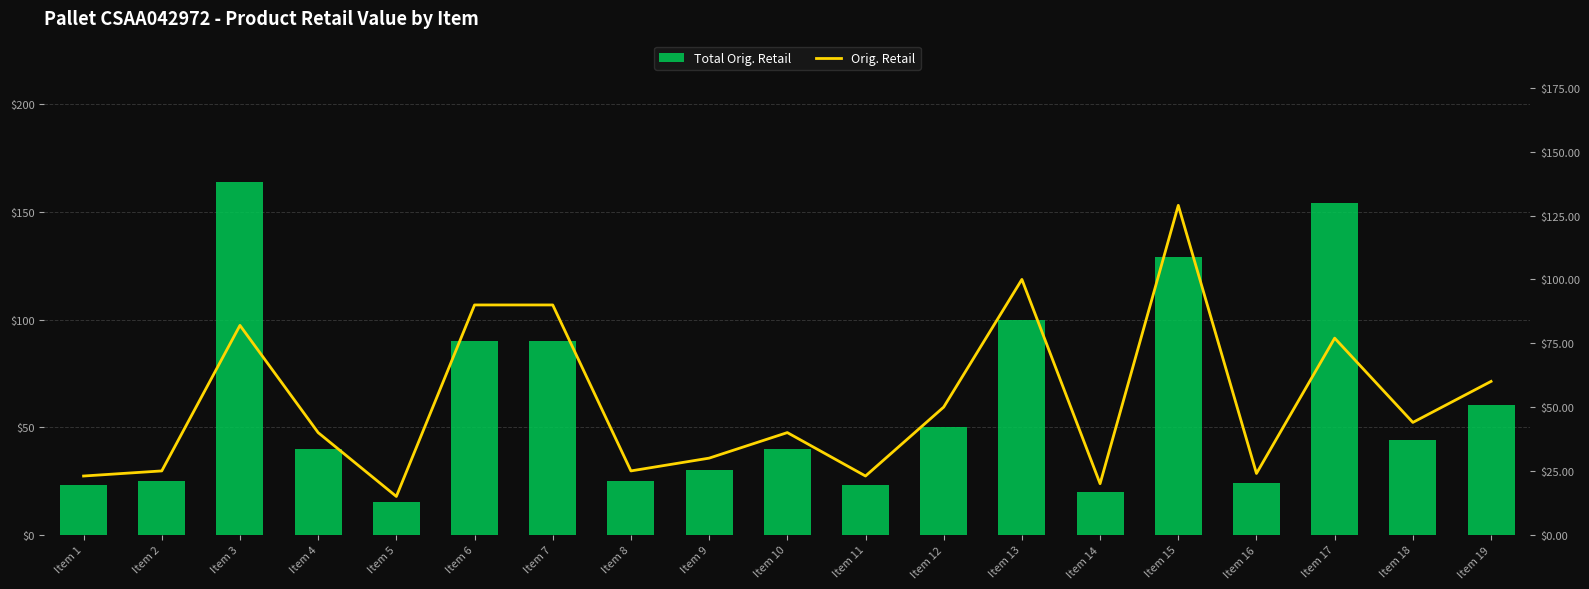

Which label corresponds to the largest value in the chart?

Item 3